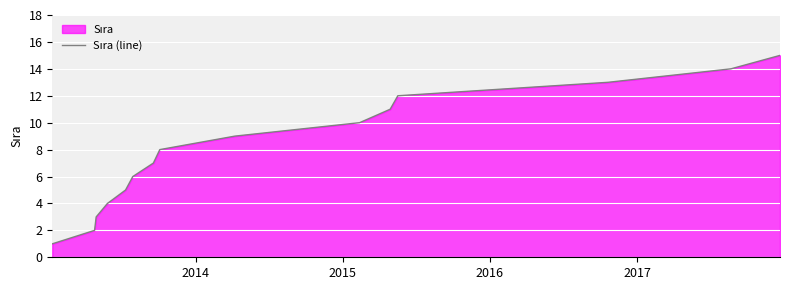

What is the difference between the maximum and minimum values?

14